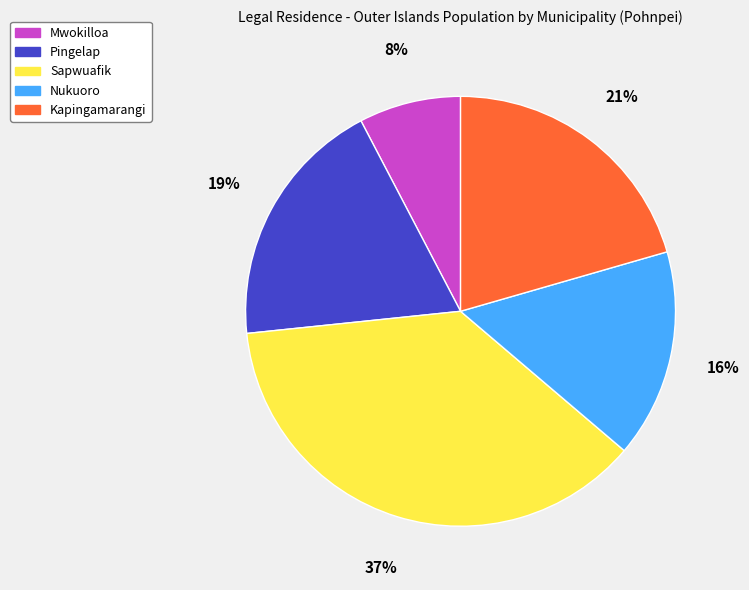

How many slices are in this pie chart?

5